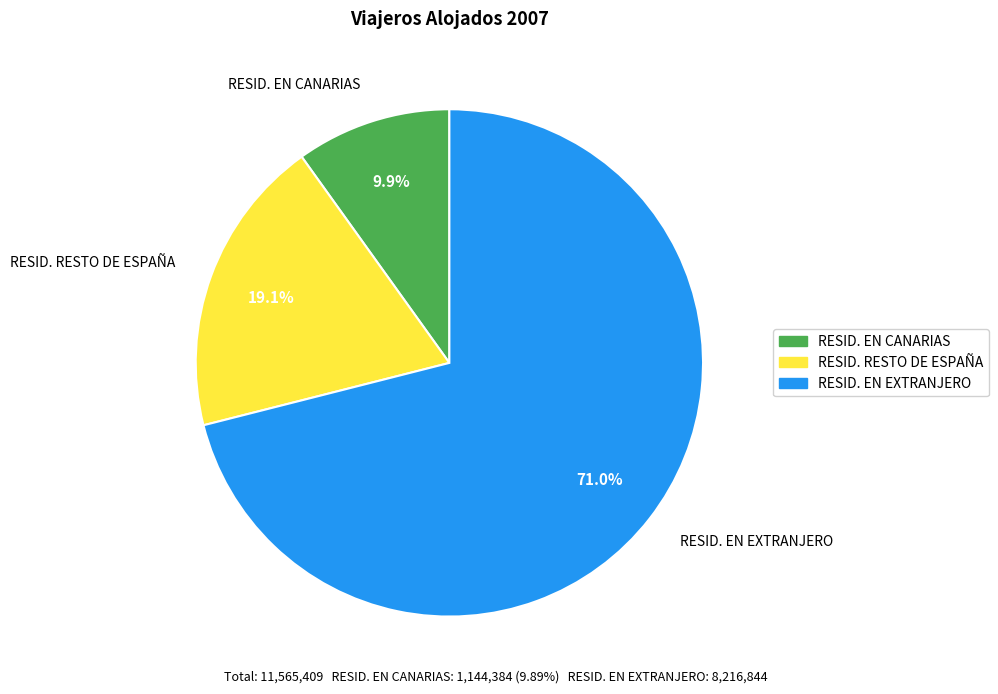

What is the ratio of the value at RESID. EN EXTRANJERO to the value at RESID. RESTO DE ESPAÑA?

3.7